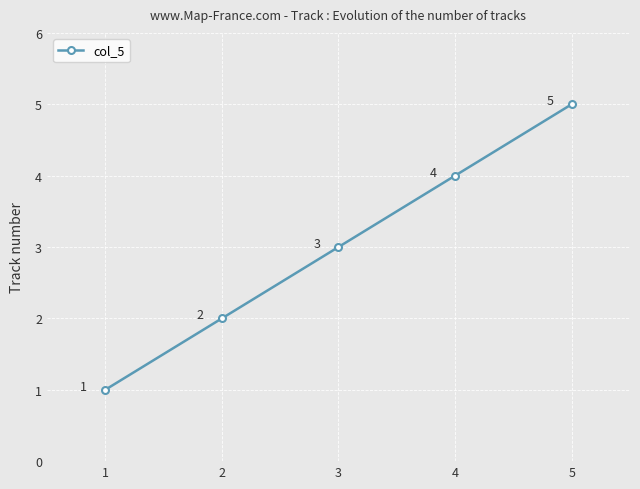

What is the ratio of the value at 2 to the value at 3?

0.7